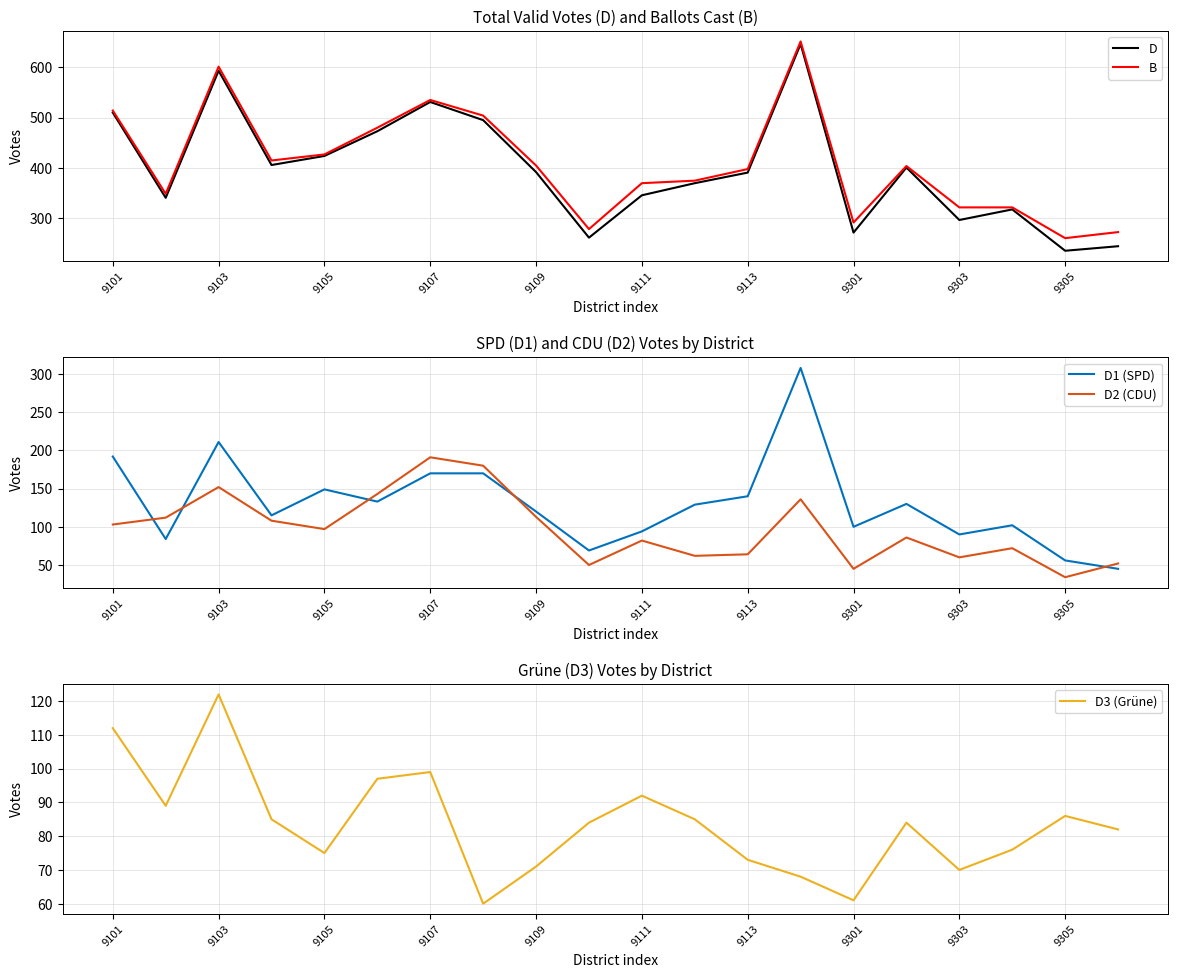

What is the difference between the maximum and minimum values in the B series?

390